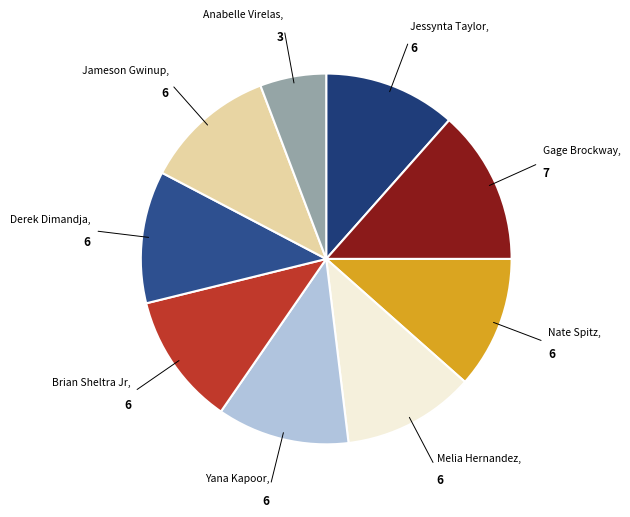

Count the number of slices in the pie.

9